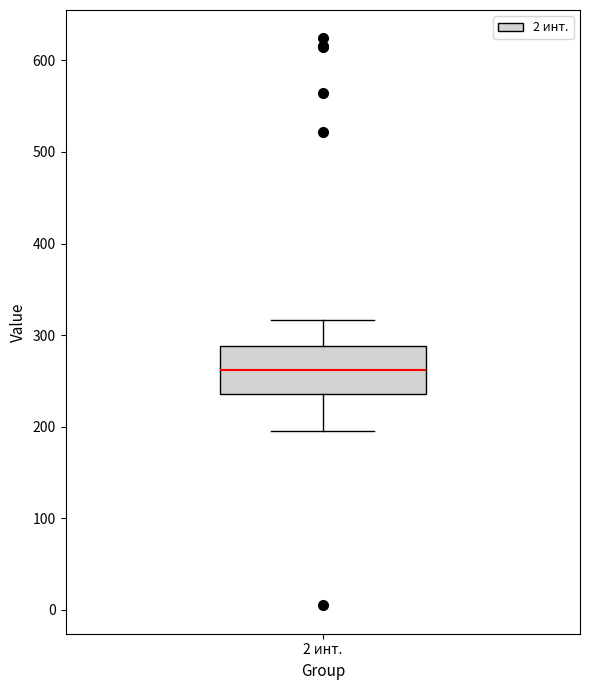

Where is the lower edge of the box for 2 инт. on the y-axis? The values are not printed on the chart, so give them approximately, as read against the axis.

240